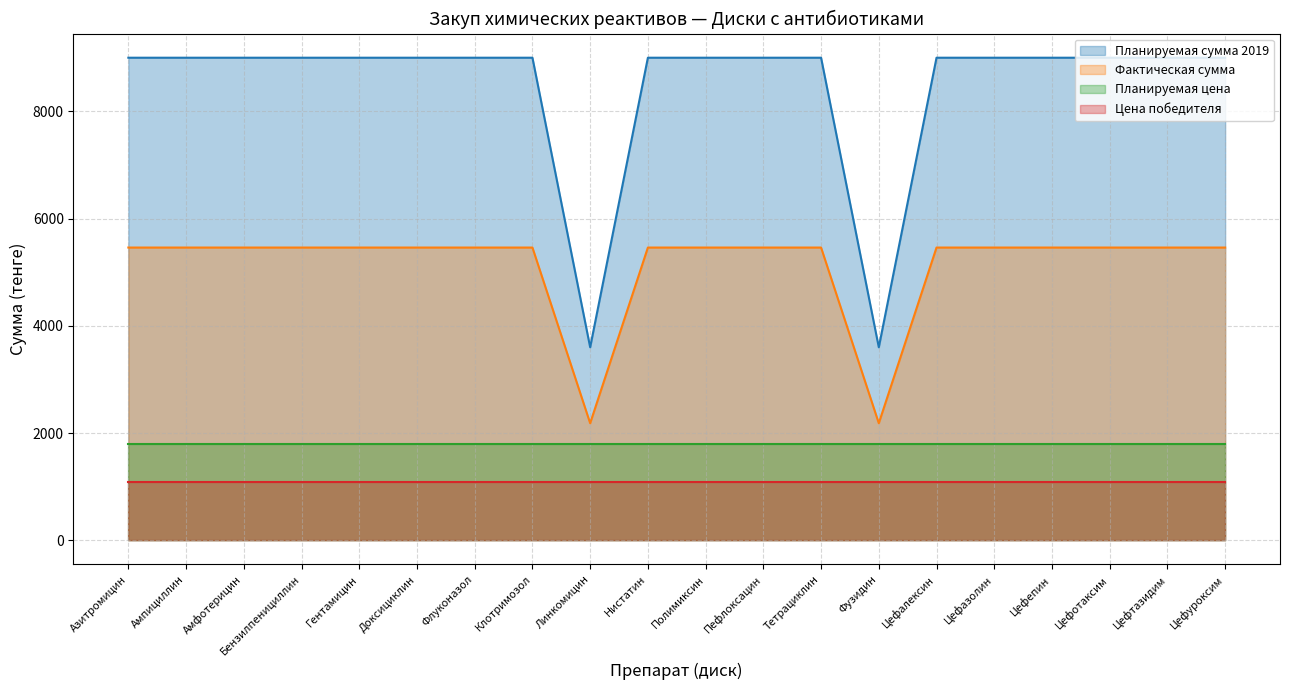

What is the spread (max minus min) of values at Цефтазидим?

7908